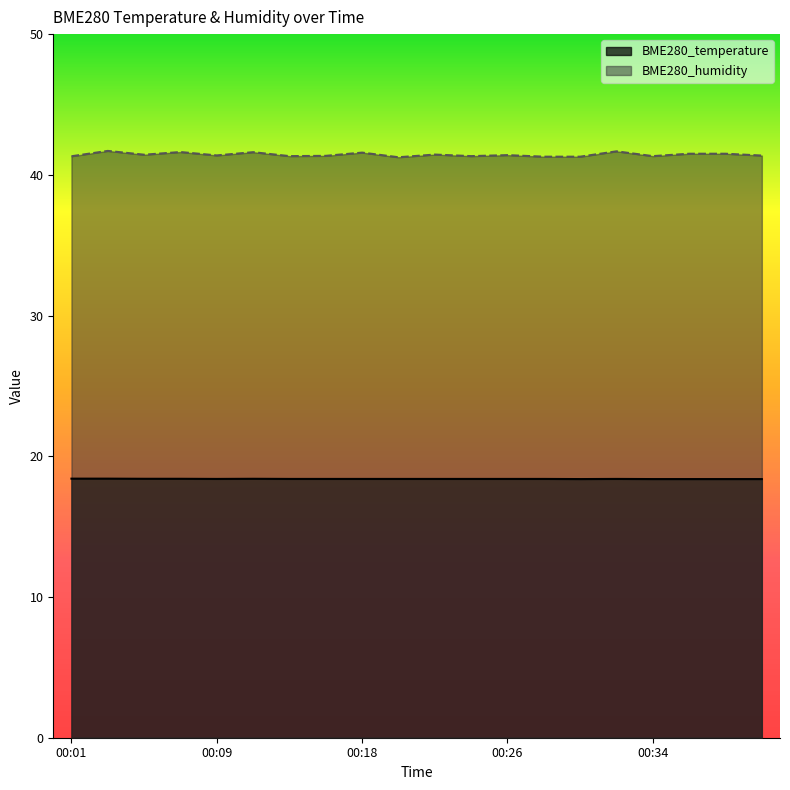

List the series in order of their overall mean, lowest first.

BME280_temperature, BME280_humidity